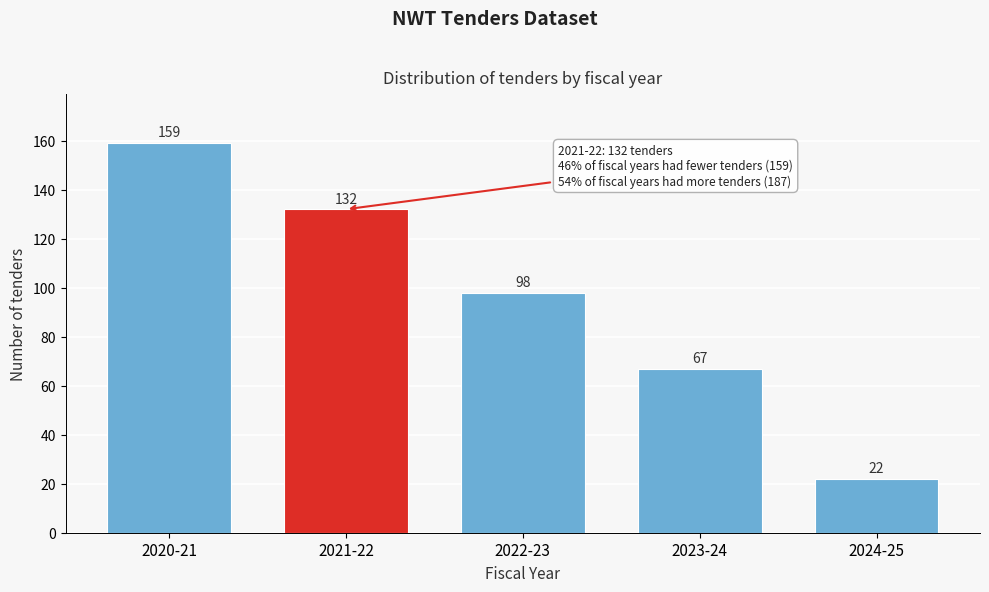

Reading right to left, transcribe all the data shown in this chart.

22	67	98	132	159